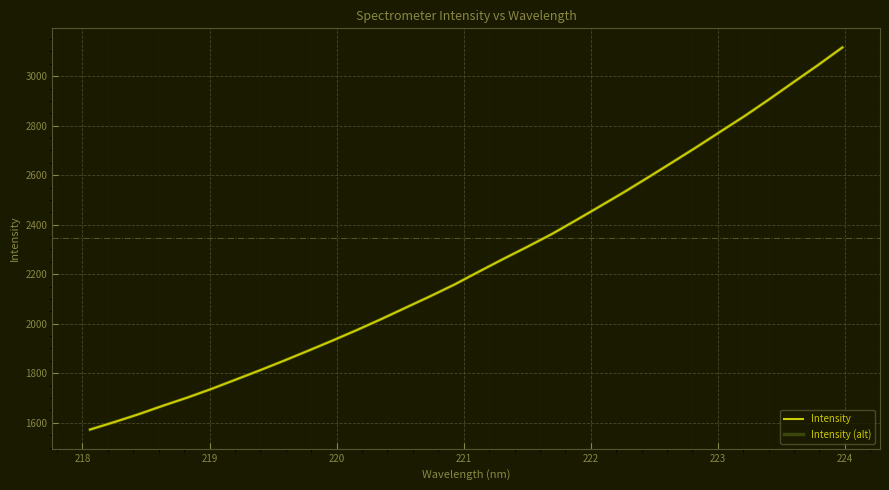

Is this an area chart (filled region under the line)?

No